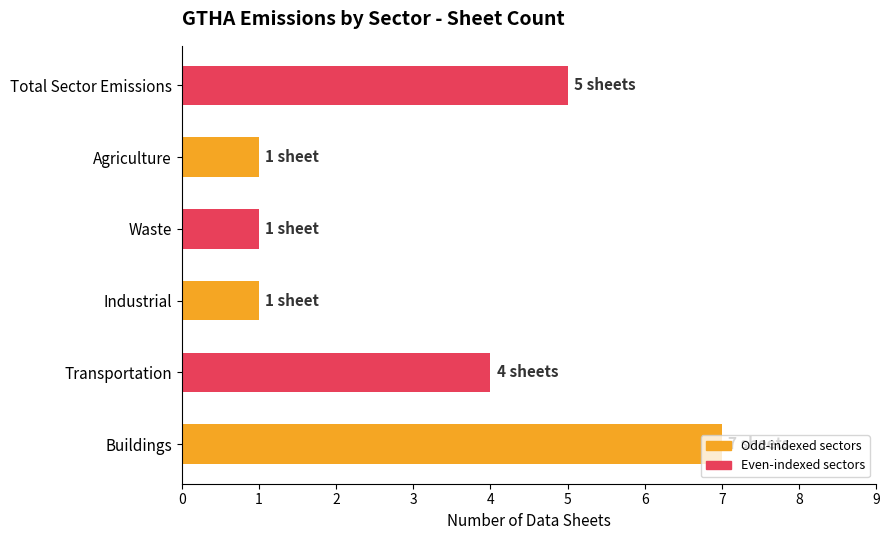

How many data points are less than 4?

3